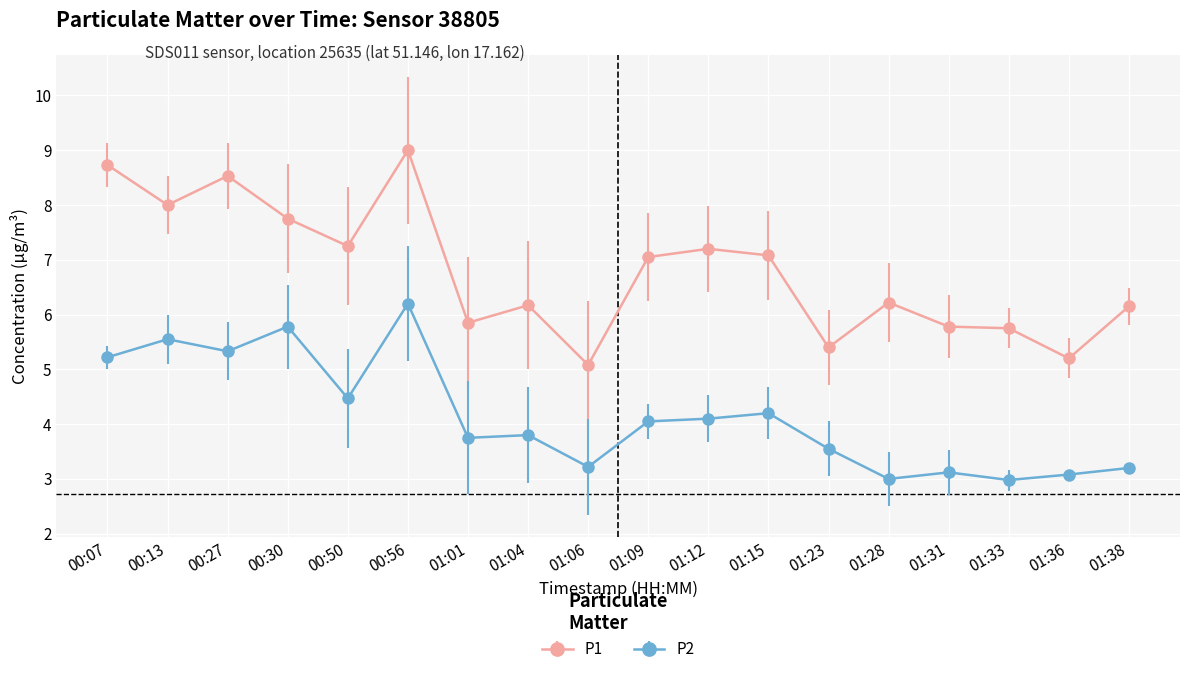

True or false: P1 has more than 1 points higher than both neighbors.

True